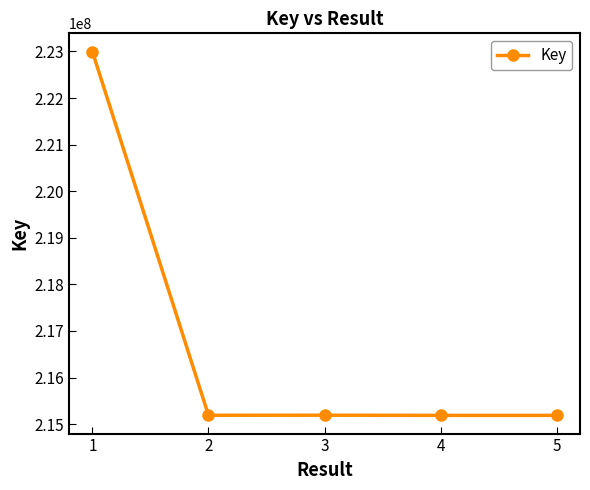

Between 4 and 1, which is larger?

1